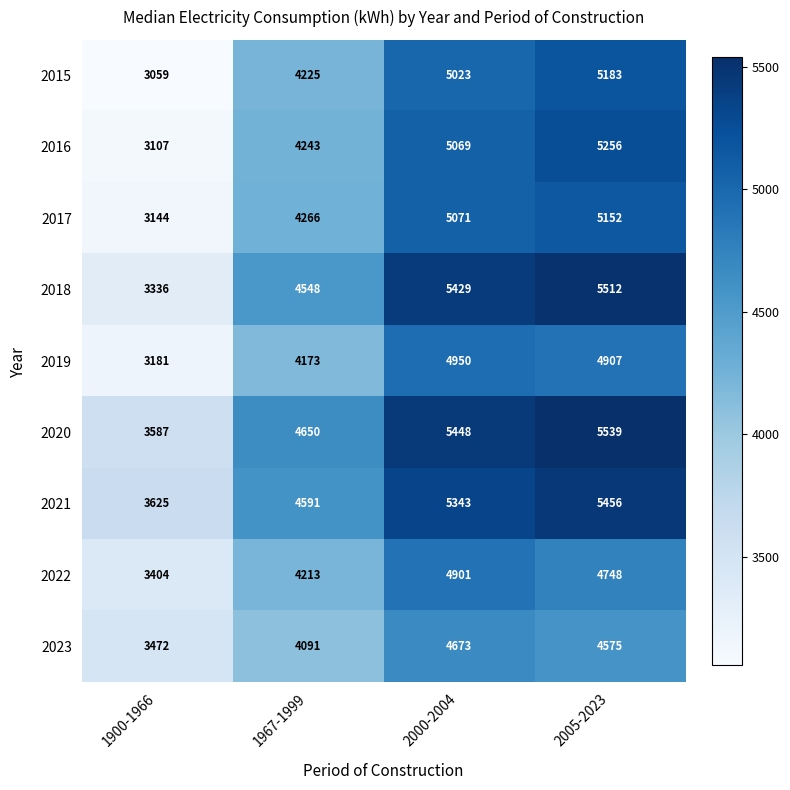

What is the sum of all 2020 values?

19224